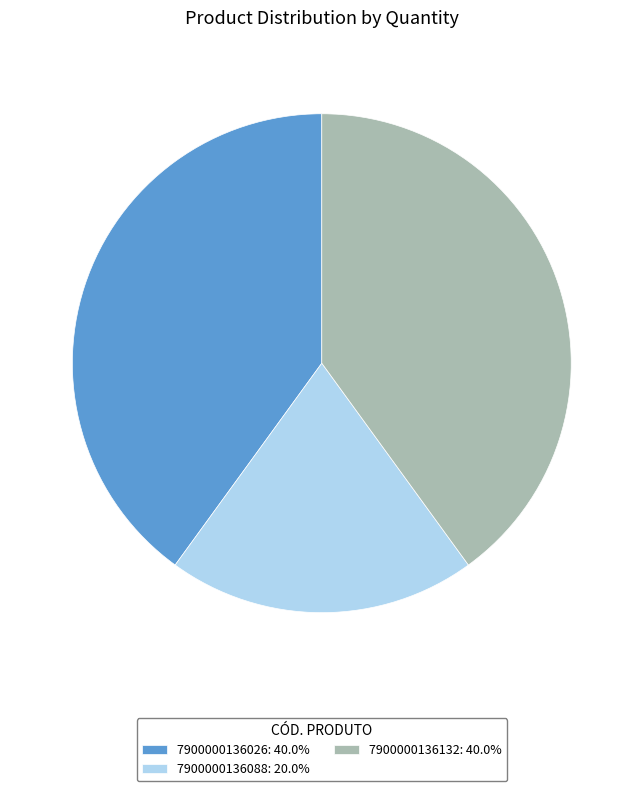

Does 7900000136088 represent more than half of the total?

No